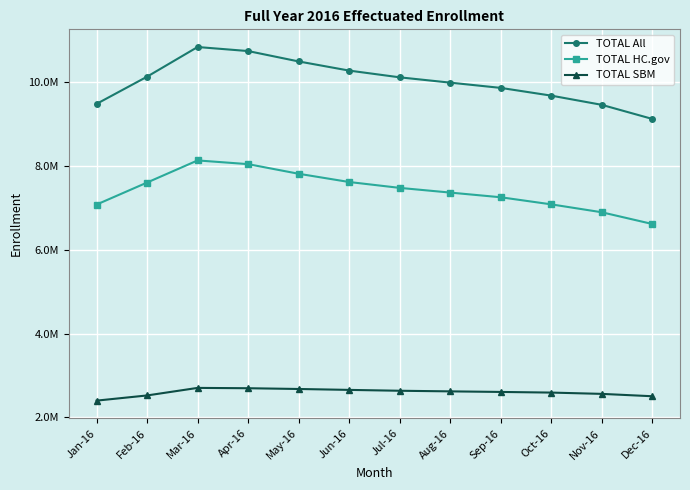

At which label does TOTAL All reach its peak?

Mar-16